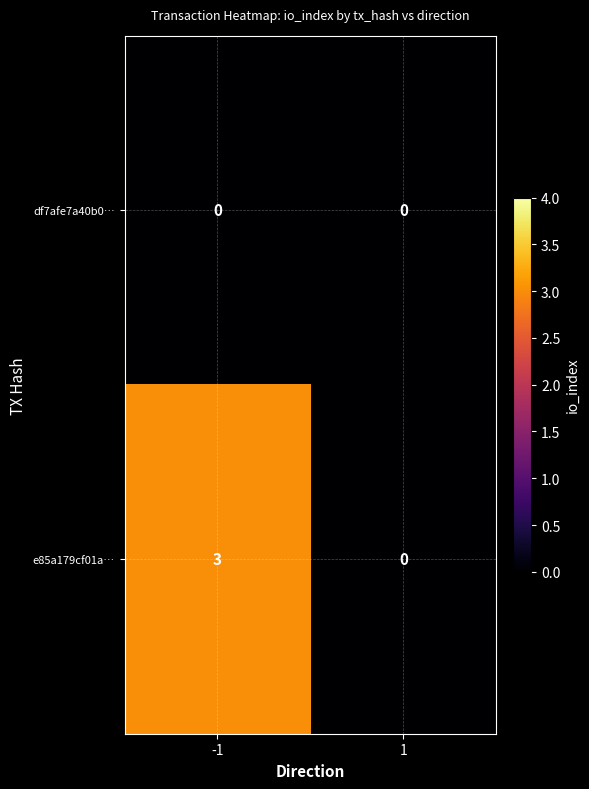

List the series in order of their overall mean, lowest first.

df7afe7a40b0…, e85a179cf01a…